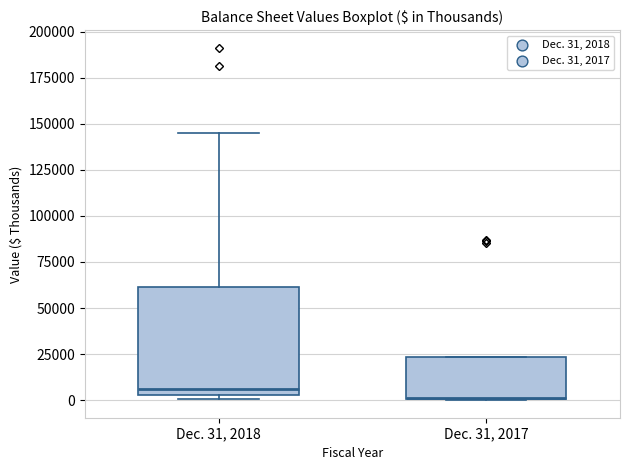

Where is the lower edge of the box for Dec. 31, 2017 on the y-axis? The values are not printed on the chart, so give them approximately, as read against the axis.

0